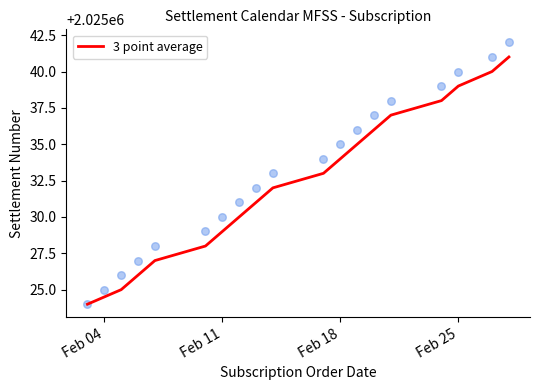

True or false: 3 point average has a value of 2025039.0 at Feb 25.

True